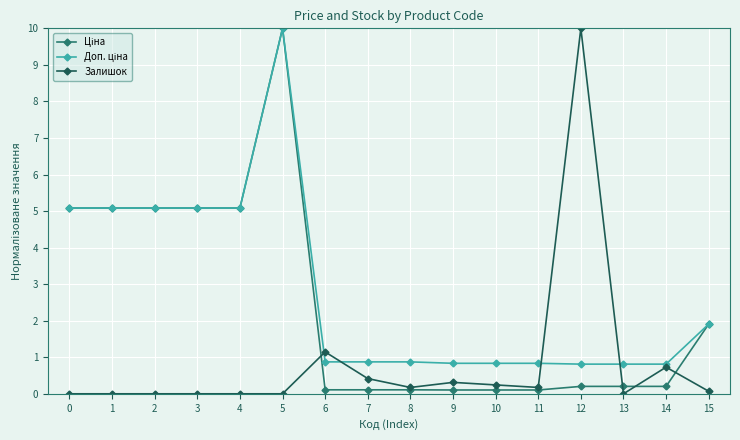

What is the difference between the highest and lowest values at 2?

5.1